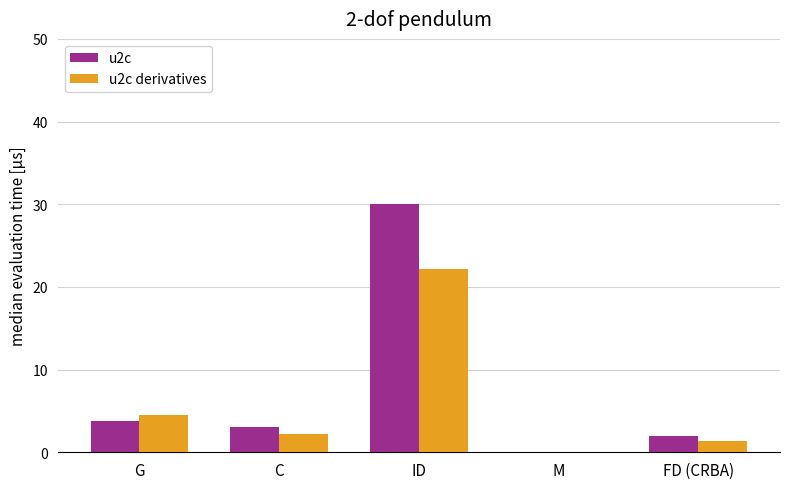

What is the maximum value shown in the chart?

30.0